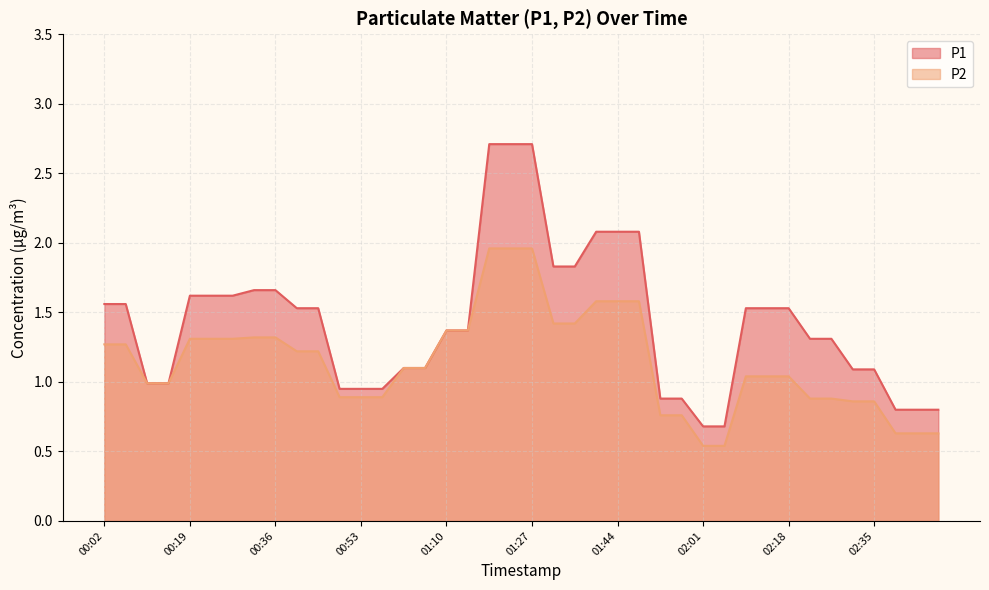

At how many categories does at least one series exceed 0?

40